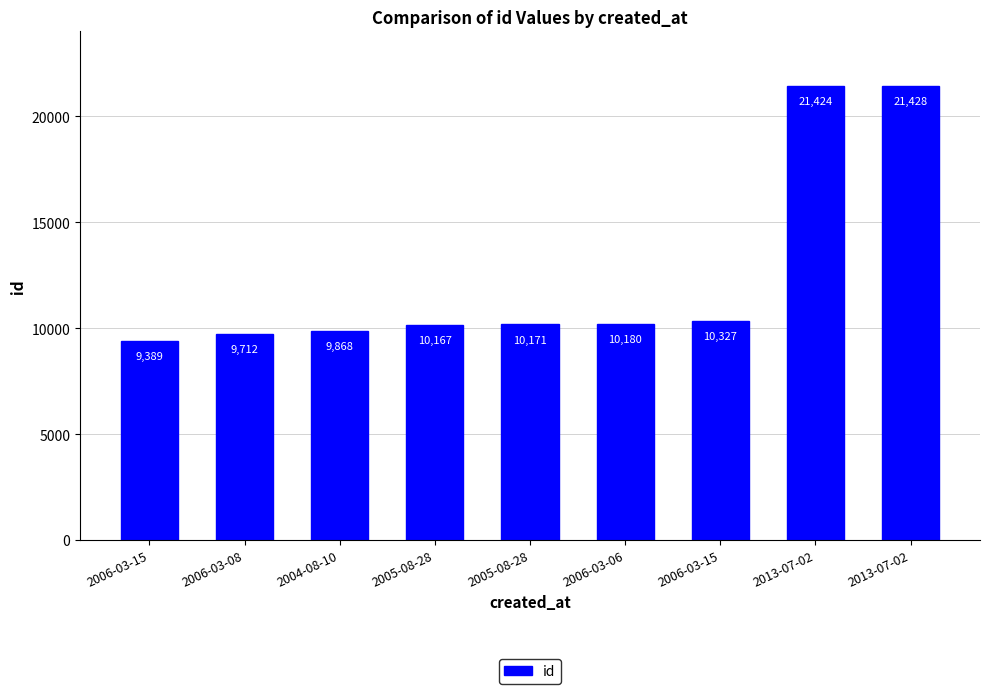

What is the difference between the maximum and second lowest values?

11716